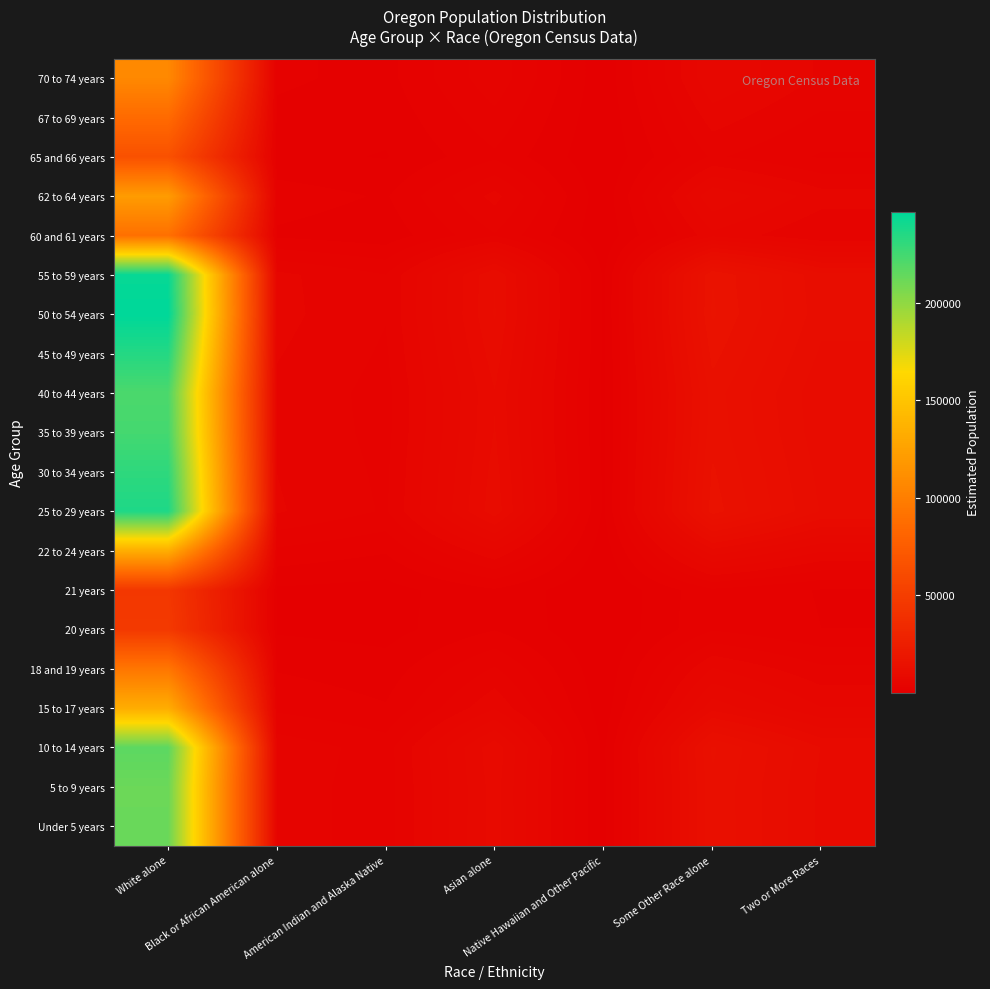

List the series in order of their peak value, highest first.

50 to 54 years, 55 to 59 years, 25 to 29 years, 45 to 49 years, 30 to 34 years, 35 to 39 years, 40 to 44 years, 10 to 14 years, Under 5 years, 5 to 9 years, 22 to 24 years, 15 to 17 years, 62 to 64 years, 70 to 74 years, 18 and 19 years, 60 and 61 years, 67 to 69 years, 65 and 66 years, 20 years, 21 years